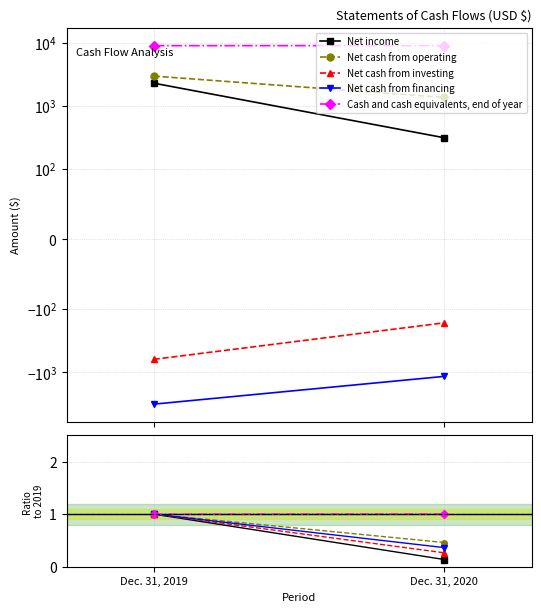

What are all the series names shown in the legend?

Net income, Net cash from operating, Net cash from investing, Net cash from financing, Cash and cash equivalents, end of year